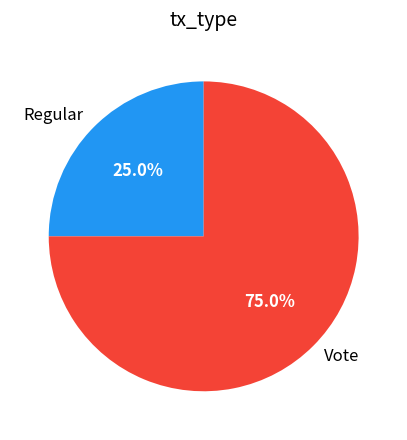

Which category has the biggest portion of the pie?

Vote